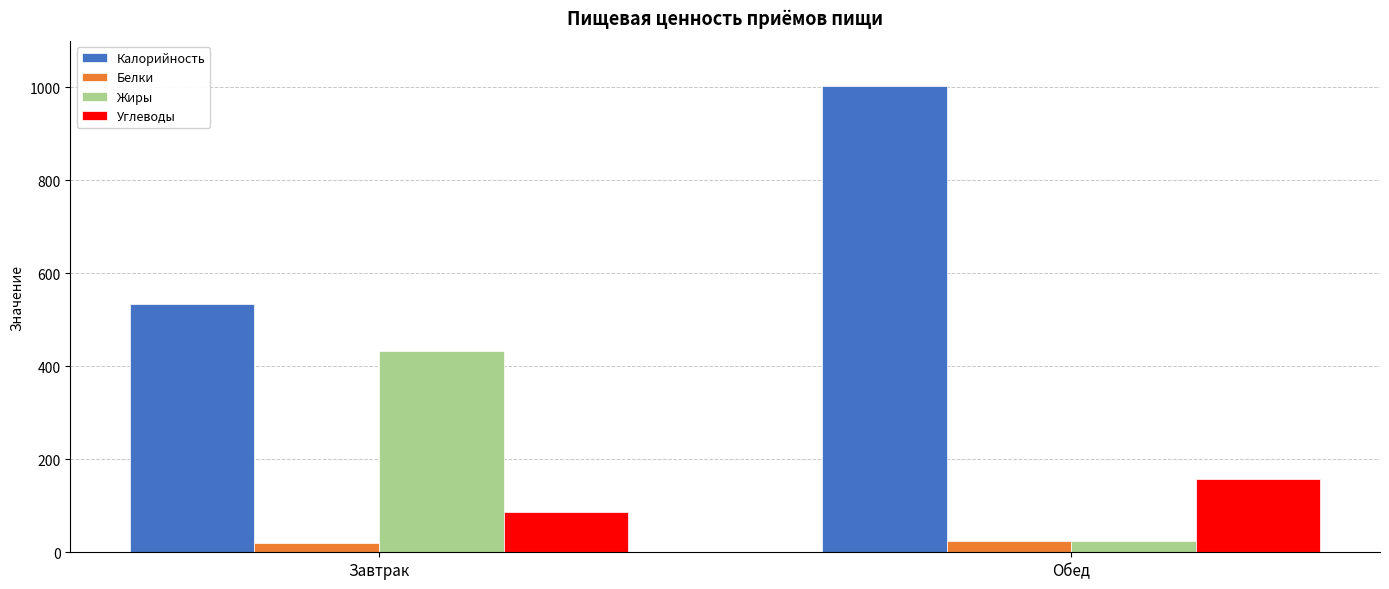

Which series changed the most between Завтрак and Обед?

Калорийность